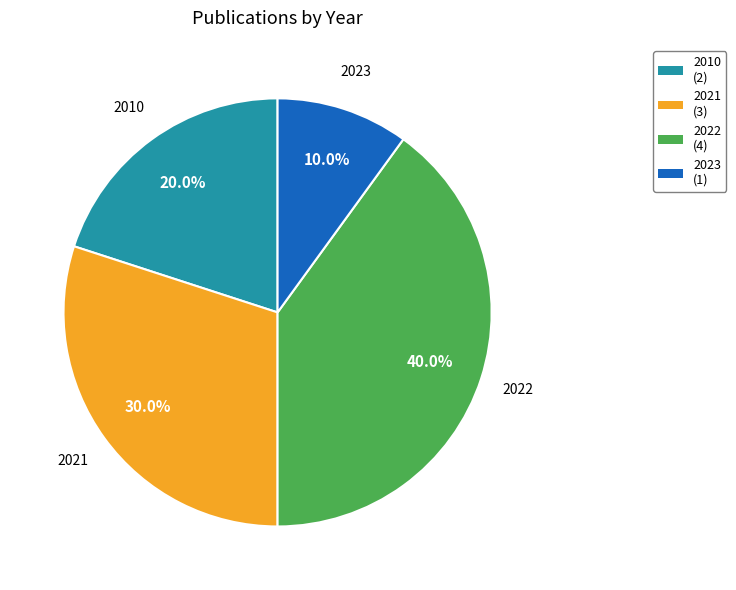

True or false: 2021 accounts for 17% of the total.

False